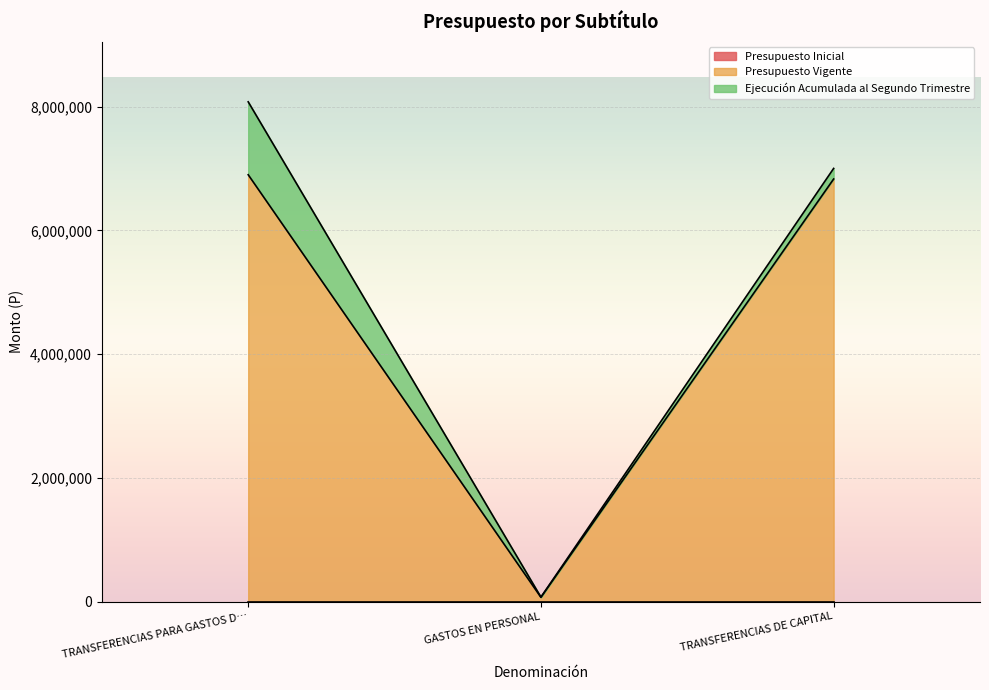

Reading right to left, what are all the values shown in this chart?

Presupuesto Inicial: 0	0	0
Presupuesto Vigente: 6831965	69010	6900975
Ejecución Acumulada al Segundo Trimestre: 171204	3889	1178687